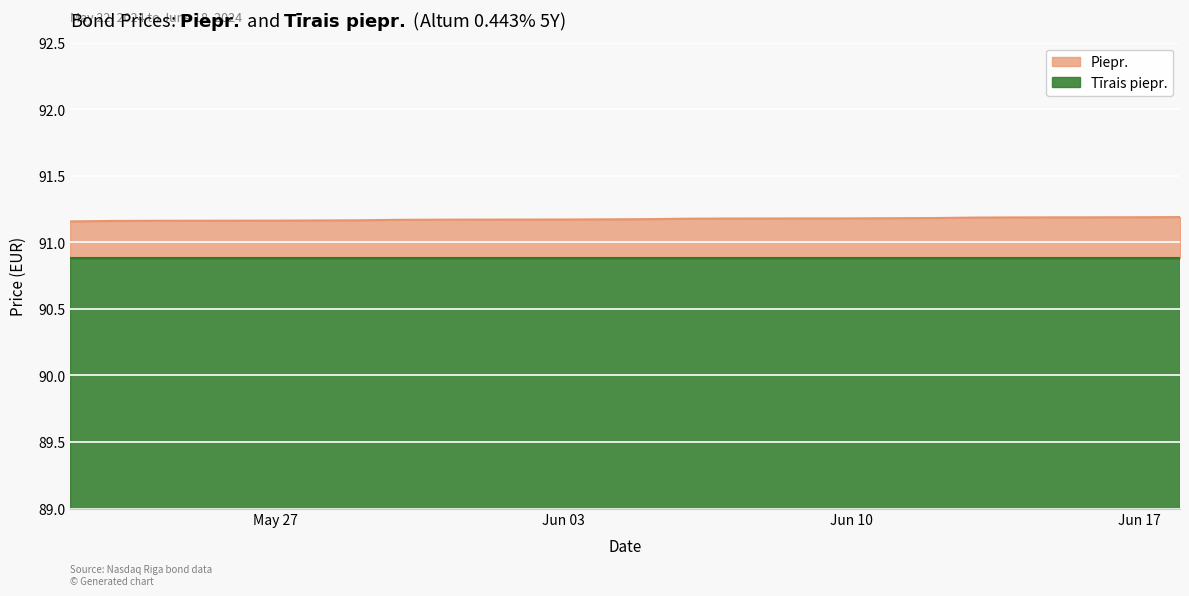

What is the greatest value displayed?

91.2